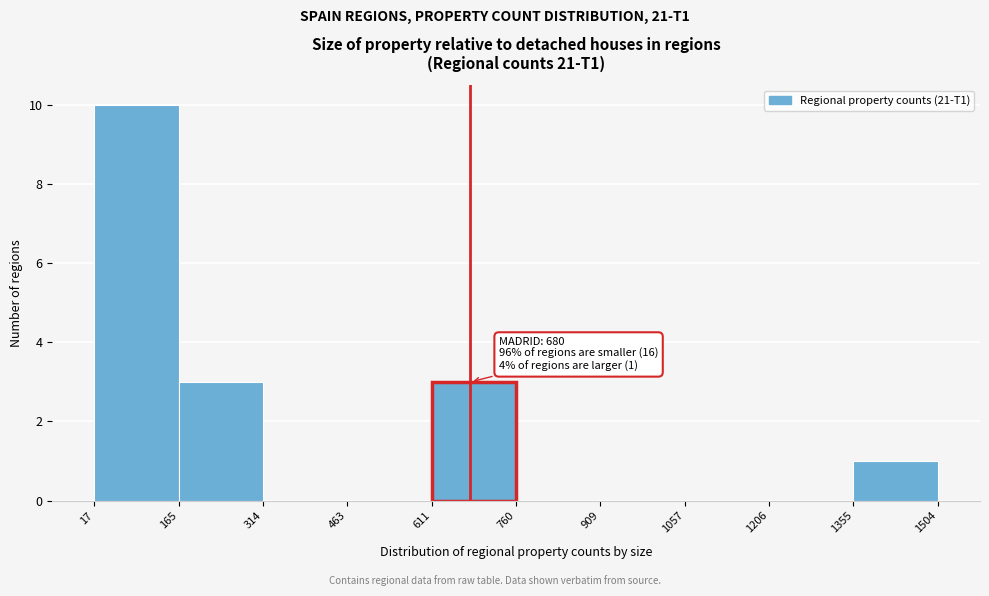

Over which range of the x-axis is the bar tallest?

17 to 165